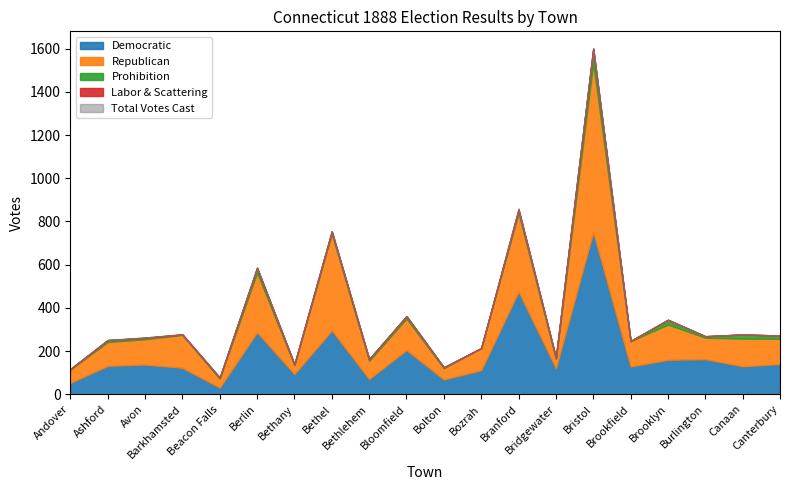

True or false: Prohibition has a value of 4 at Bethel.

False